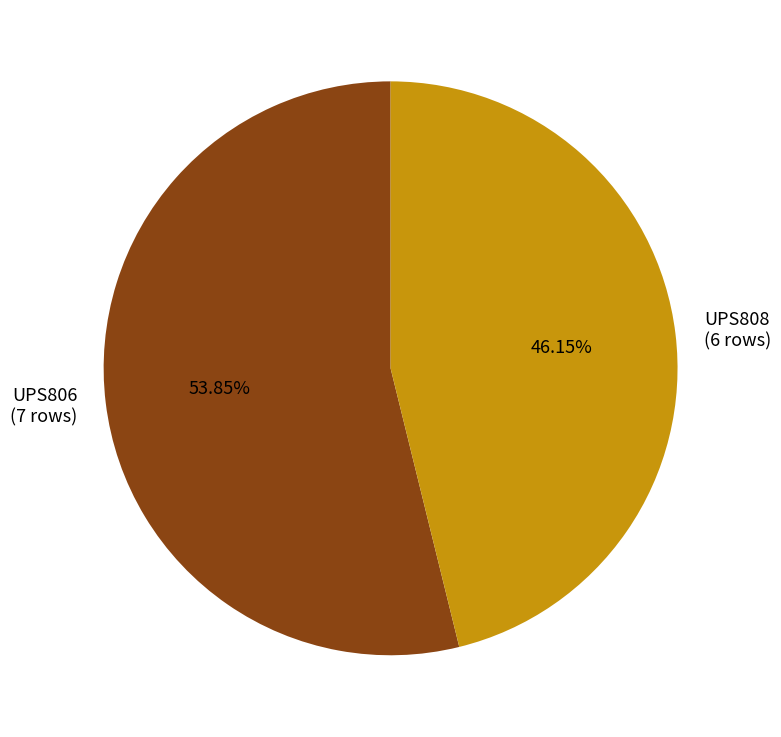

Which category has the smallest portion of the pie?

UPS808